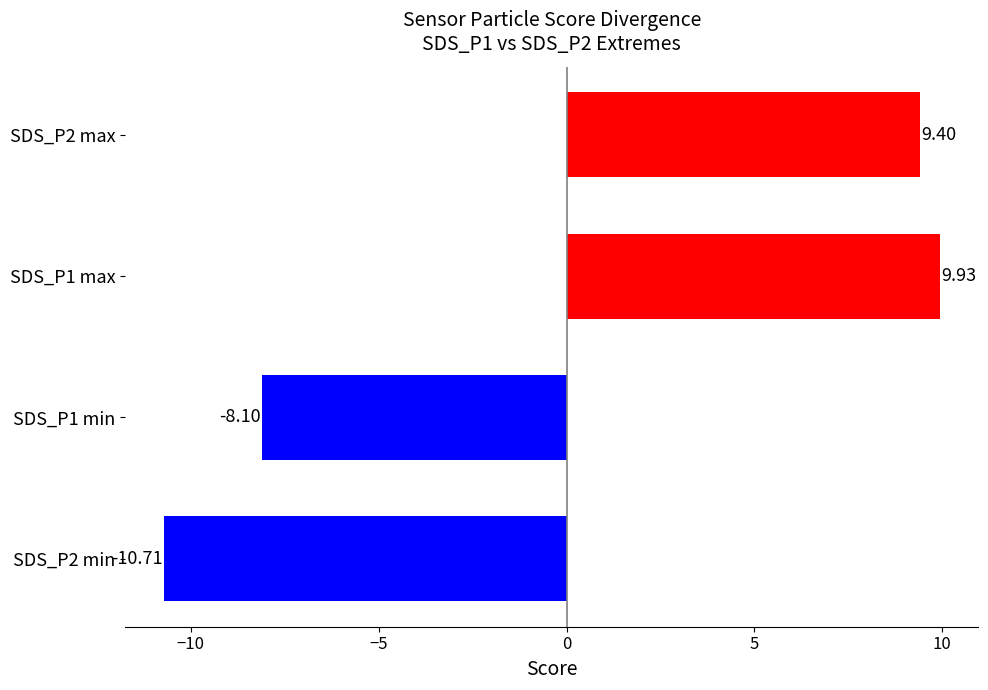

What is the minimum value shown in the chart?

-10.7